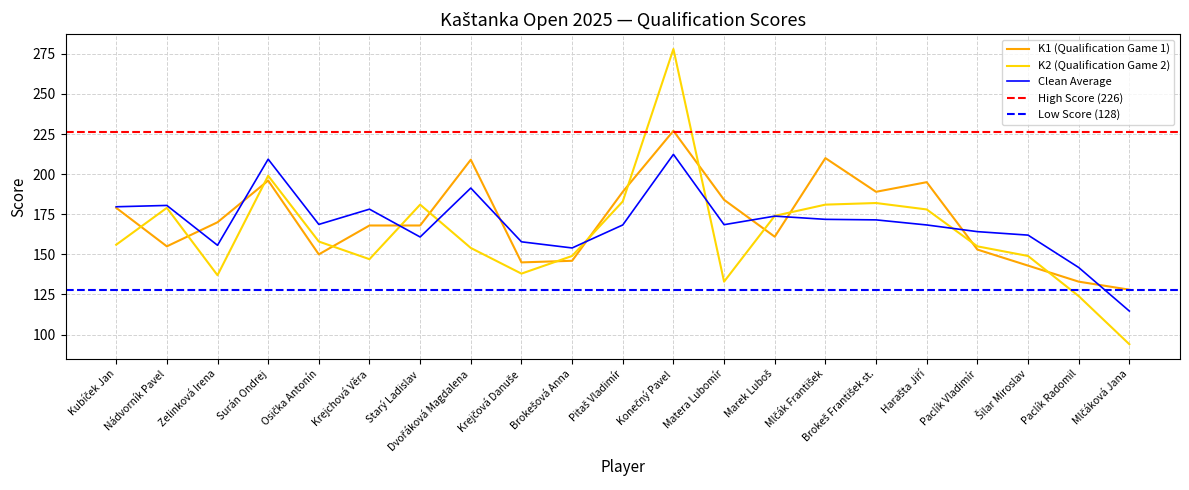

Which series has the widest spread of values?

K2 (Qualification Game 2)